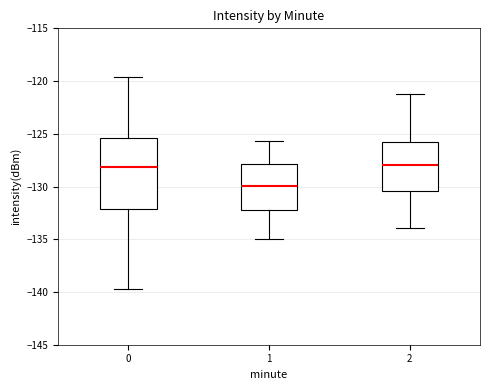

Comparing the boxes themselves (not the whiskers), which one is the tallest?

0